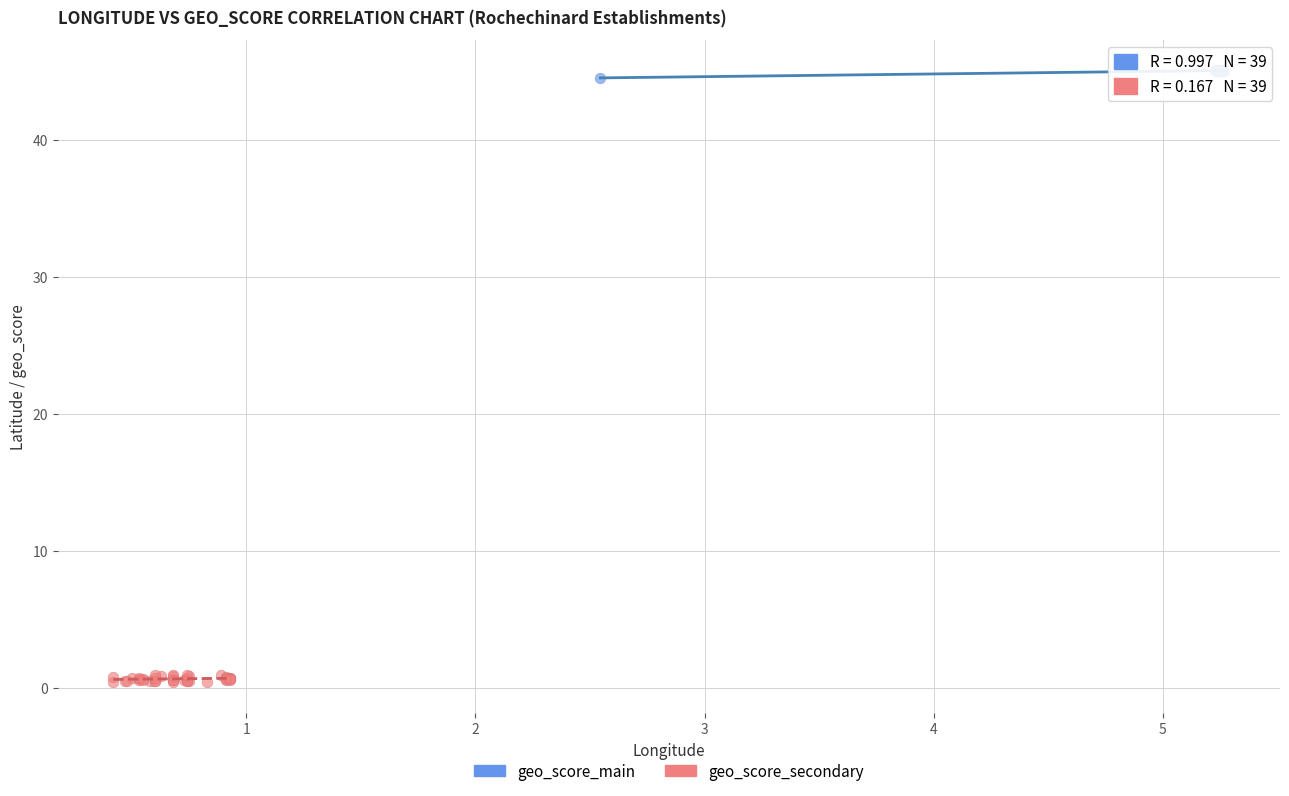

Which series contains the lowest Y value?

geo_score_secondary